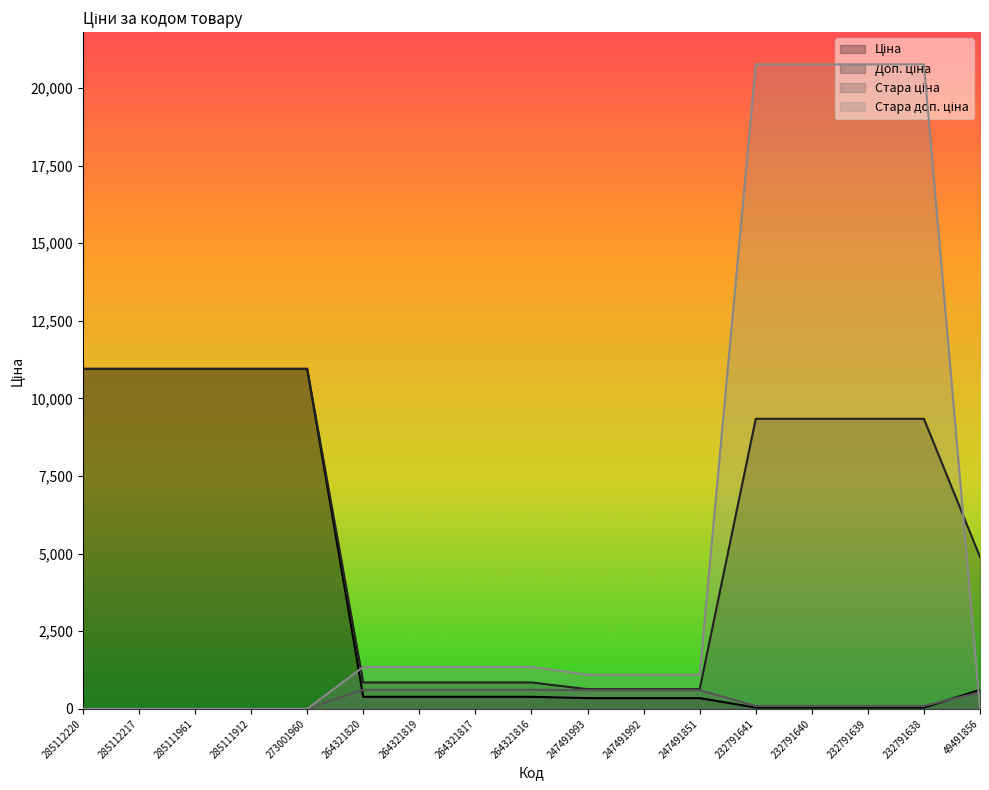

True or false: Доп. ціна and Стара ціна intersect in this chart.

False